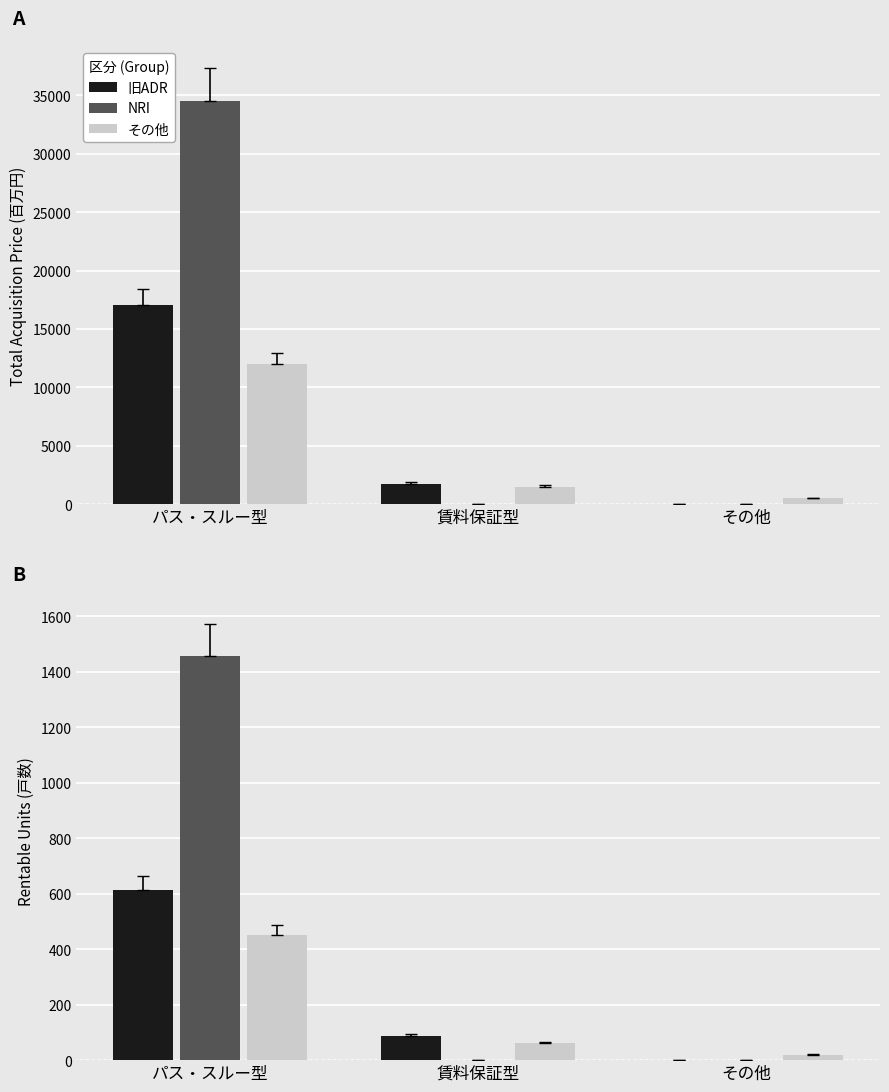

What is the value of the その他 bar at the 1st from the left?

450